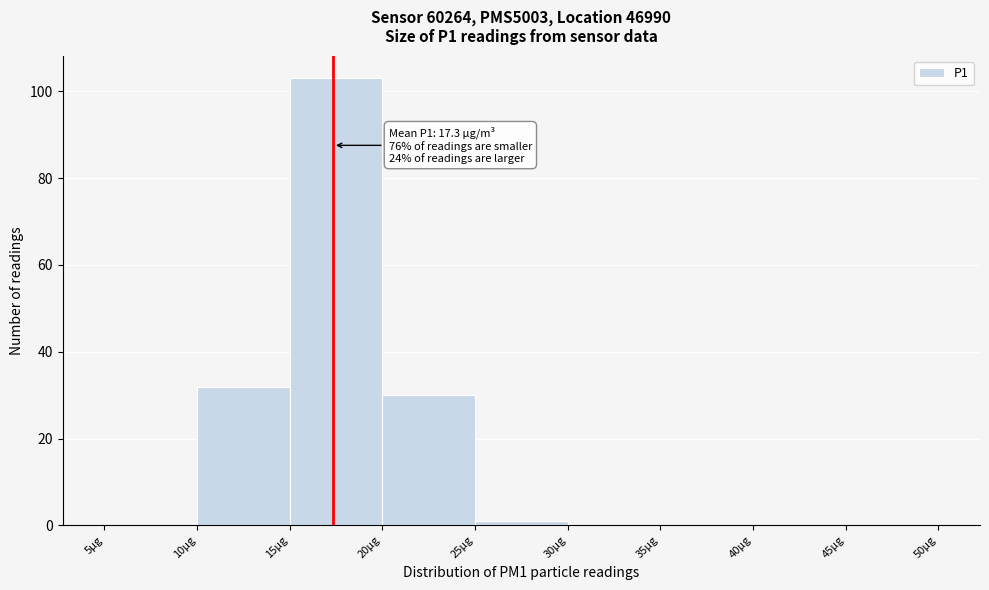

Over which range of the x-axis is the bar tallest?

15 to 20